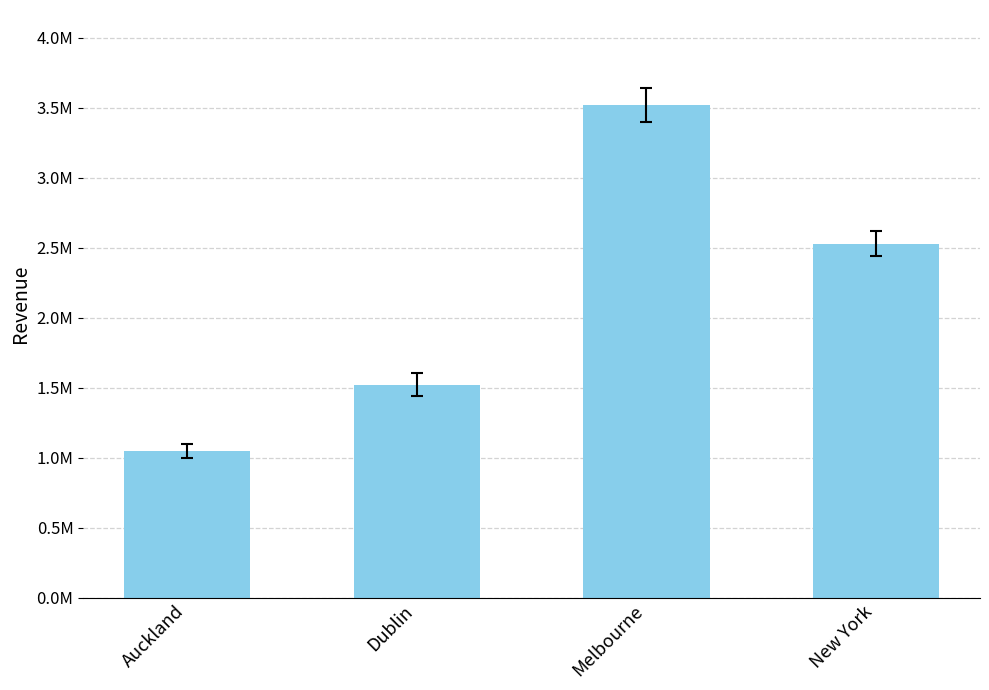

Reading left to right, extract all data points from this chart.

Auckland=1050254	Dublin=1524294	Melbourne=3521487	New York=2531225